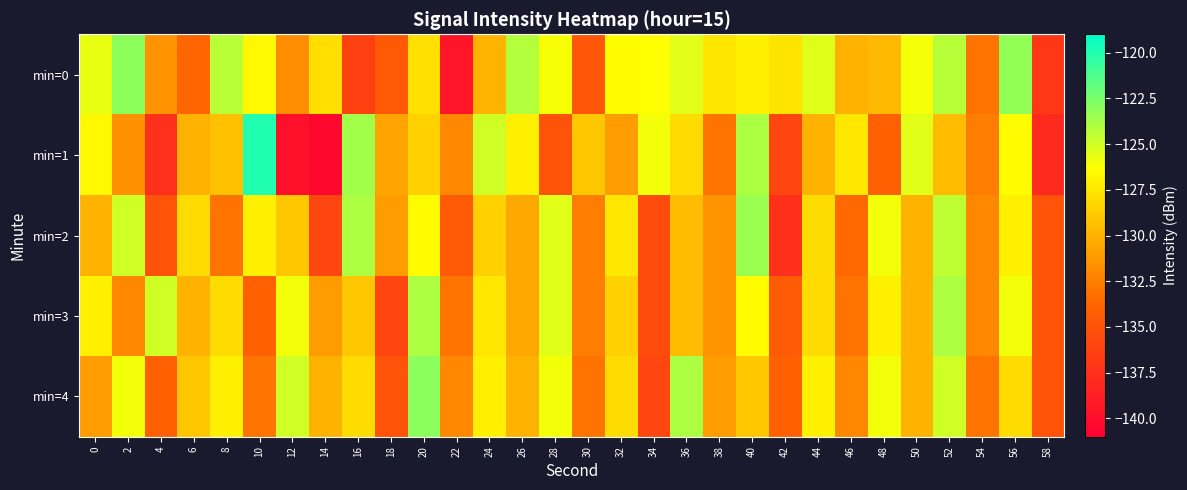

Rank the series by their maximum value, from lowest to highest.

min=3, min=2, min=0, min=4, min=1